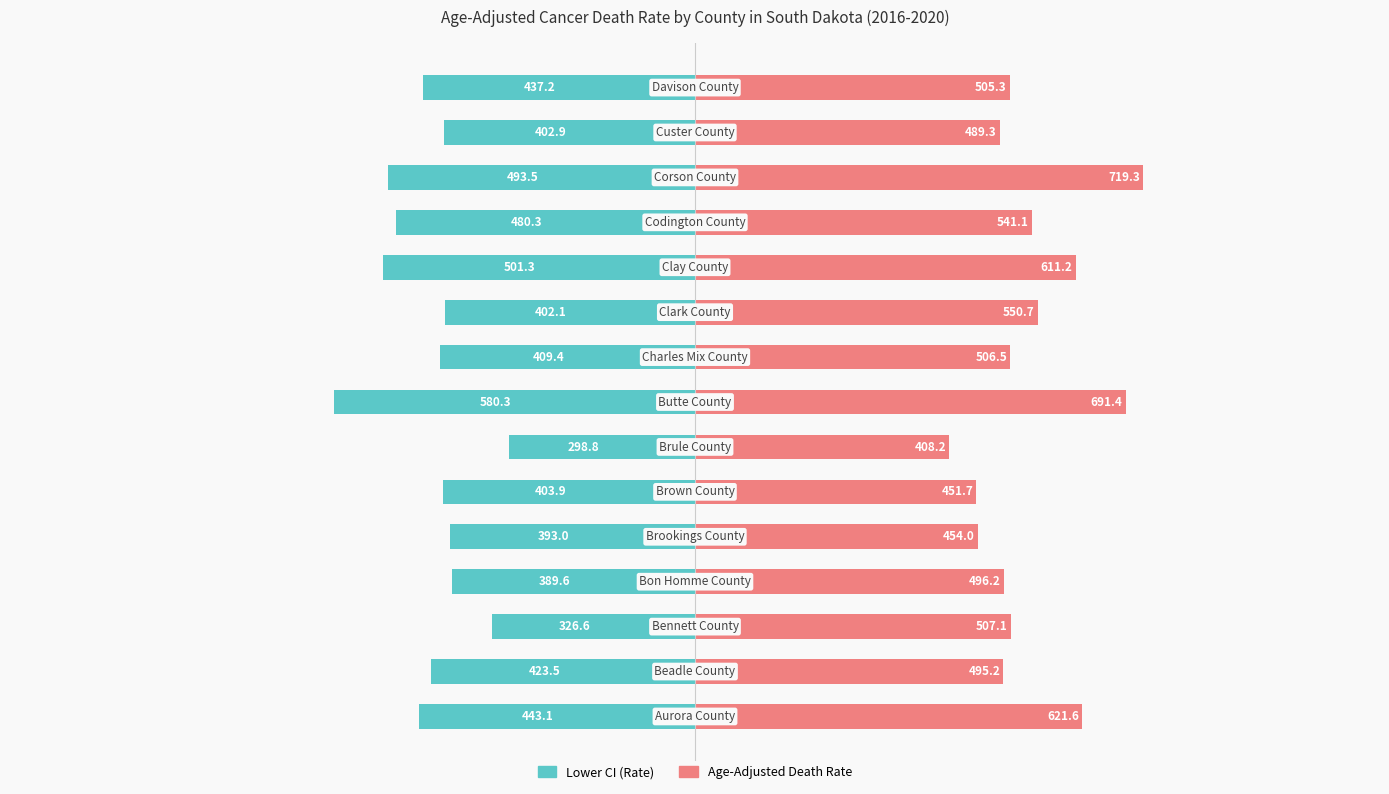

How many distinct data groups are displayed?

2